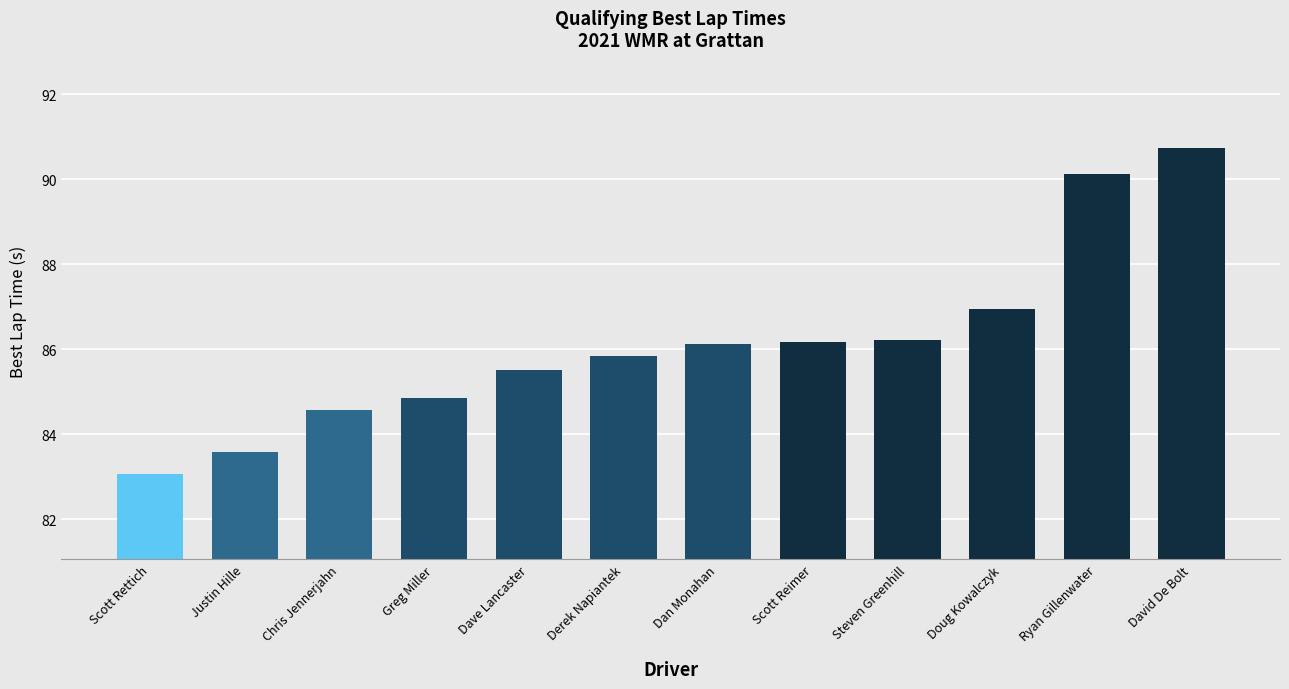

Where does the data first go above 86?

Dan Monahan